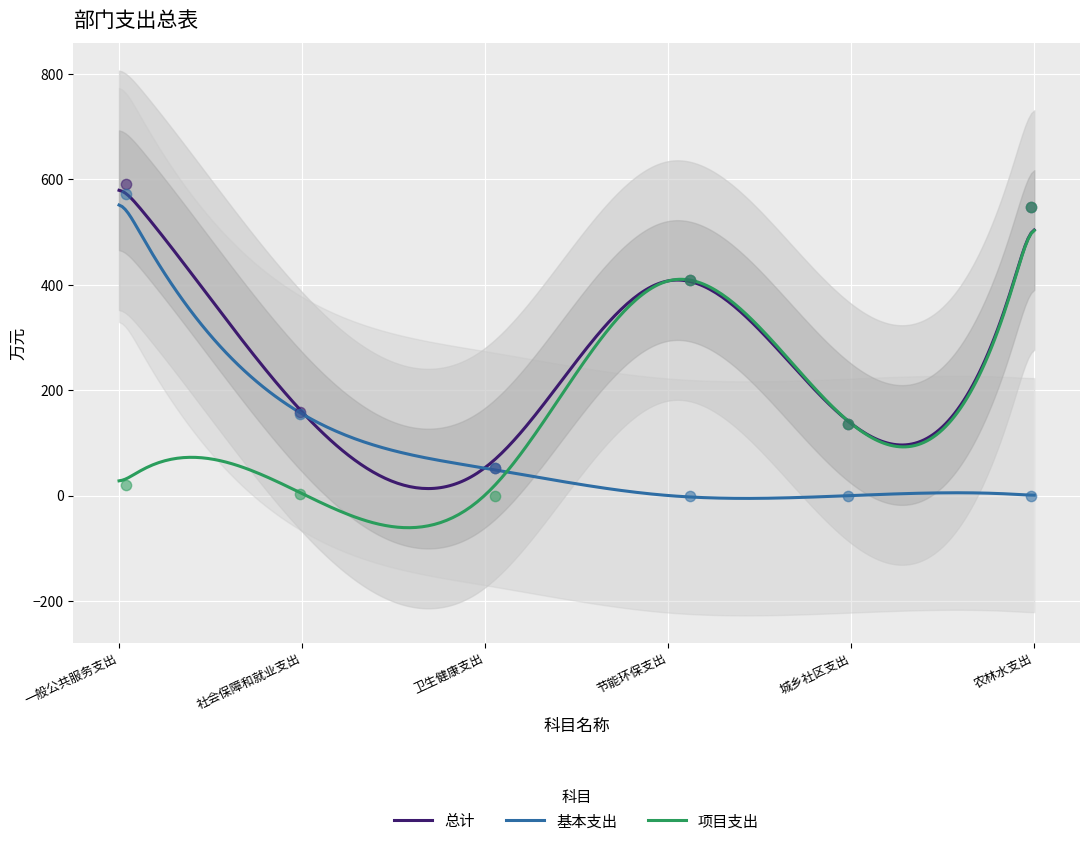

At which category is the sum across all series the highest?

一般公共服务支出